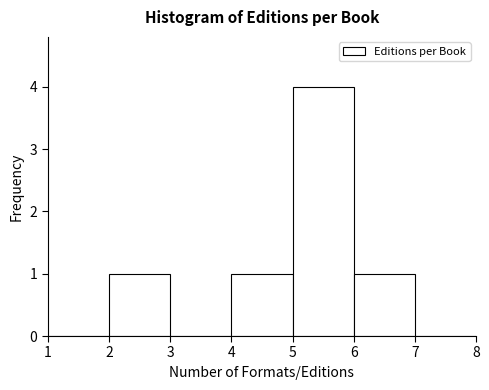

Reading left to right, transcribe this chart: for each bar, give the range it covers on the x-axis and its height. The values are not printed on the chart, so give them approximately, as read against the axis.

1 to 2: 0
2 to 3: 1
3 to 4: 0
4 to 5: 1
5 to 6: 4
6 to 7: 1
7 to 8: 0